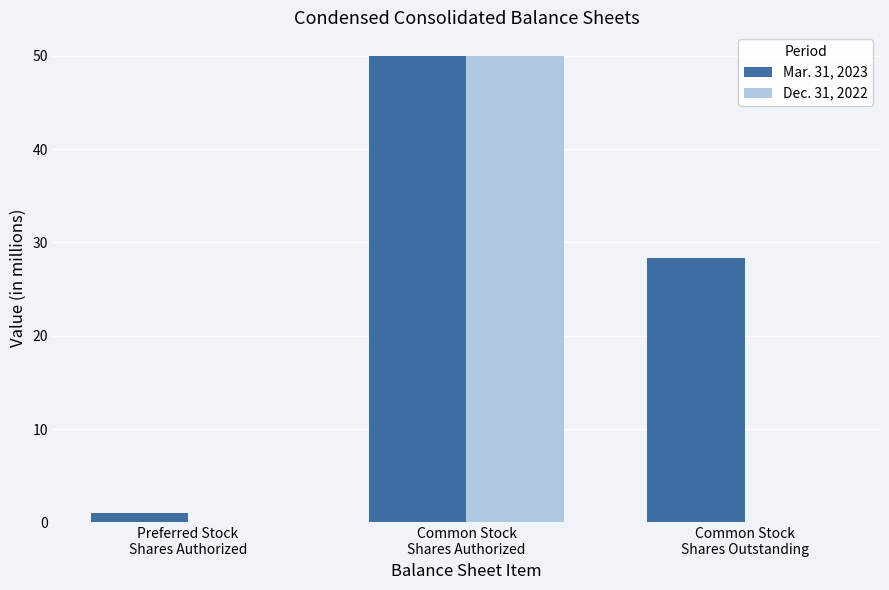

Where does the Mar. 31, 2023 series first go above 28?

Common Stock
Shares Authorized